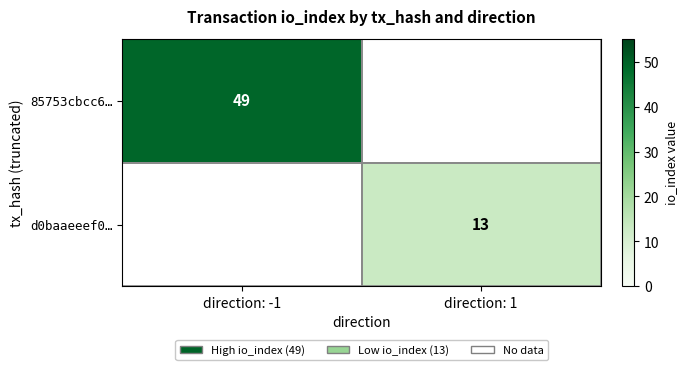

True or false: 85753cbcc6… has a value of 49 at direction: -1.

True